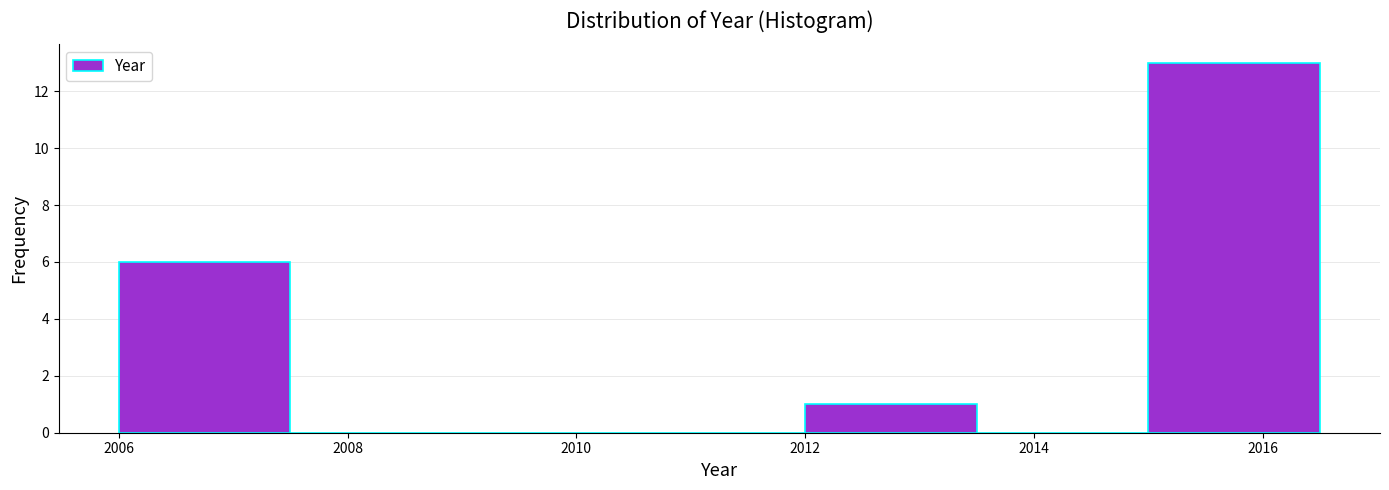

Reading left to right, list every bar in this chart as the range it spans on the x-axis followed by its height. Neither the bar edges nor the heights are printed on the chart, so give them approximately, as read against the axes.

2006.0 to 2007.5: 6
2007.5 to 2009.0: 0
2009.0 to 2010.5: 0
2010.5 to 2012.0: 0
2012.0 to 2013.5: 1
2013.5 to 2015.0: 0
2015.0 to 2016.5: 13